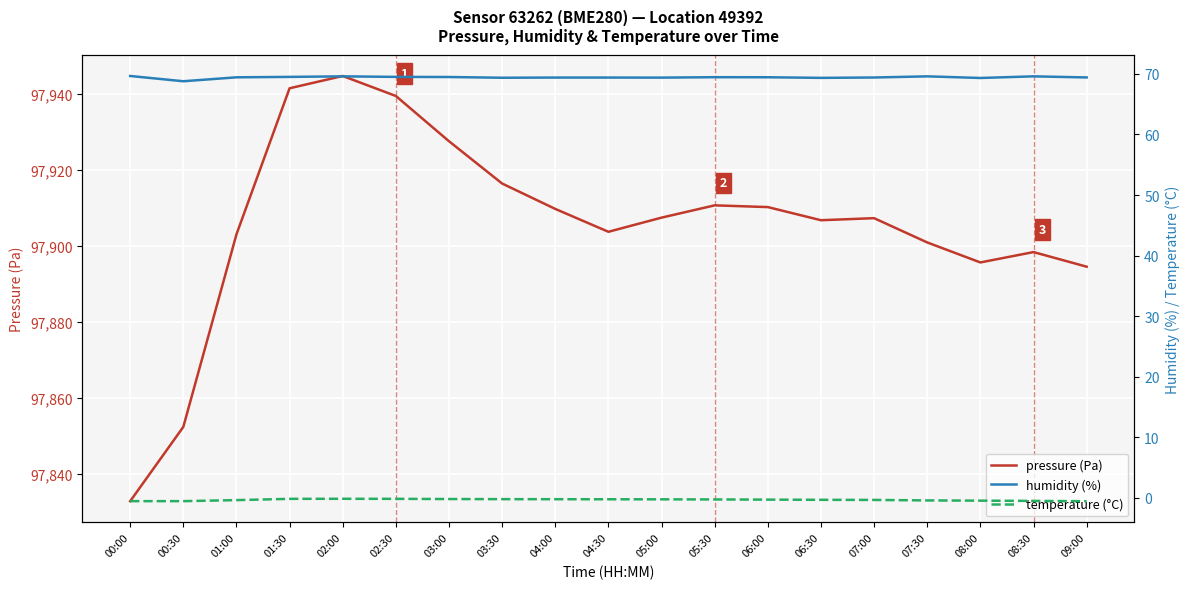

Reading left to right, what are all the values shown in this chart?

pressure (Pa): 97832.7	97852.3	97903.0	97941.6	97944.8	97939.5	97927.6	97916.4	97909.8	97903.7	97907.4	97910.7	97910.2	97906.8	97907.3	97900.9	97895.6	97898.4	97894.5
humidity (%): 69.7	68.8	69.4	69.5	69.6	69.5	69.5	69.4	69.4	69.4	69.4	69.5	69.5	69.3	69.4	69.6	69.3	69.6	69.4
temperature (°C): -0.5	-0.5	-0.4	-0.1	-0.1	-0.1	-0.2	-0.2	-0.2	-0.2	-0.2	-0.2	-0.3	-0.3	-0.3	-0.4	-0.5	-0.5	-0.5